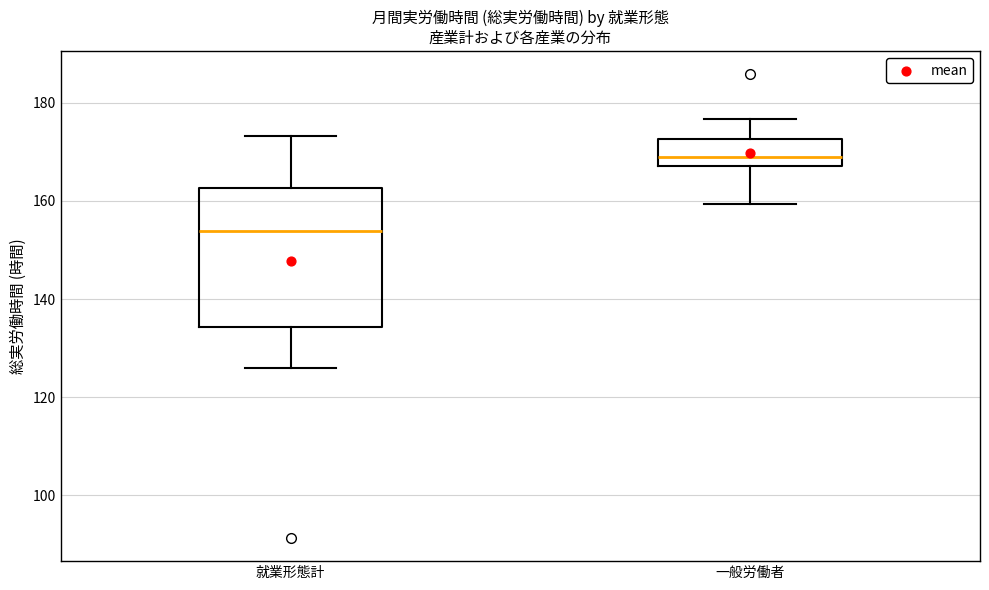

Comparing the boxes themselves (not the whiskers), which one is the tallest?

就業形態計